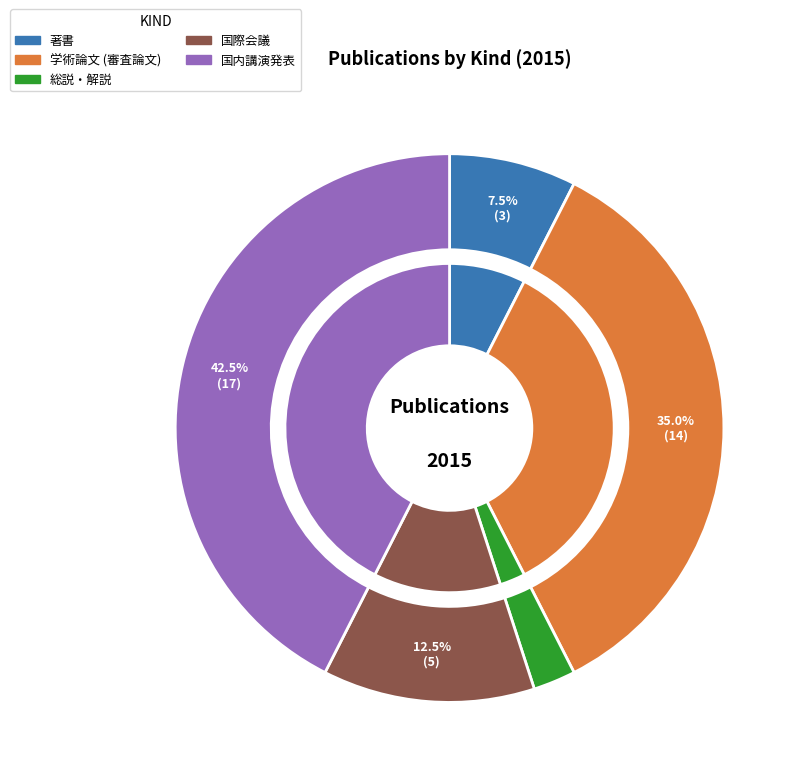

Rank the categories by value from lowest to highest.

総説・解説, 著書, 国際会議, 学術論文 (審査論文), 国内講演発表